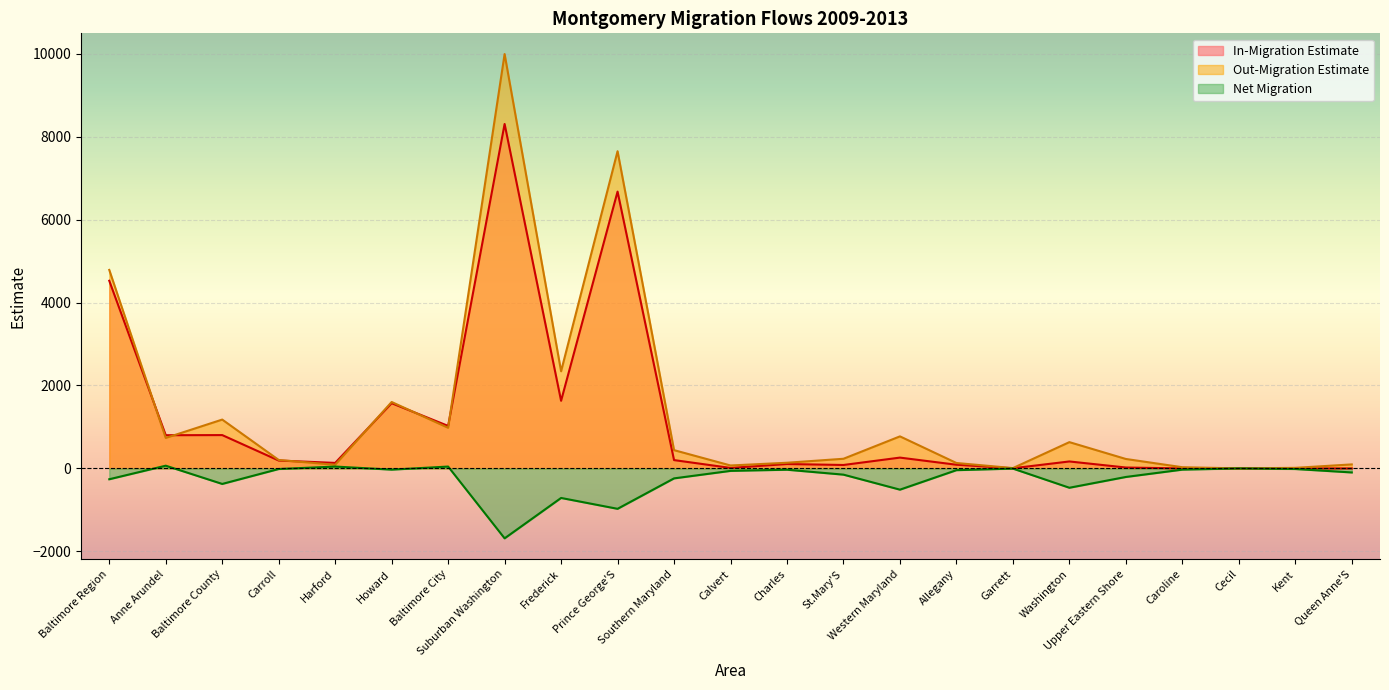

What is the difference between the maximum and minimum values in the In-Migration Estimate series?

8307